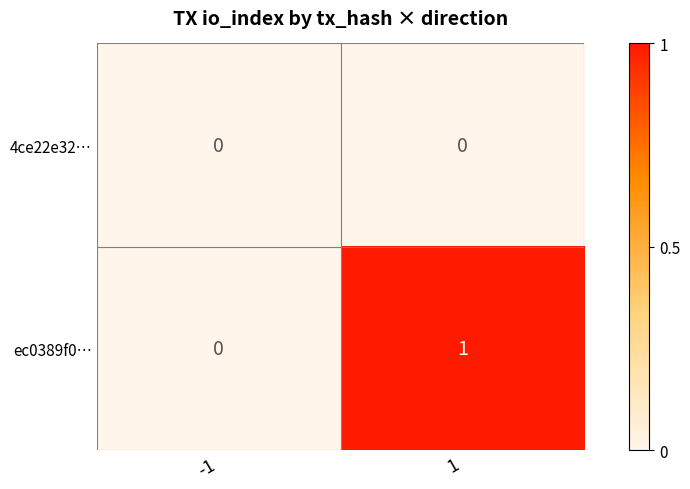

Which series has the largest total across all categories?

ec0389f0…